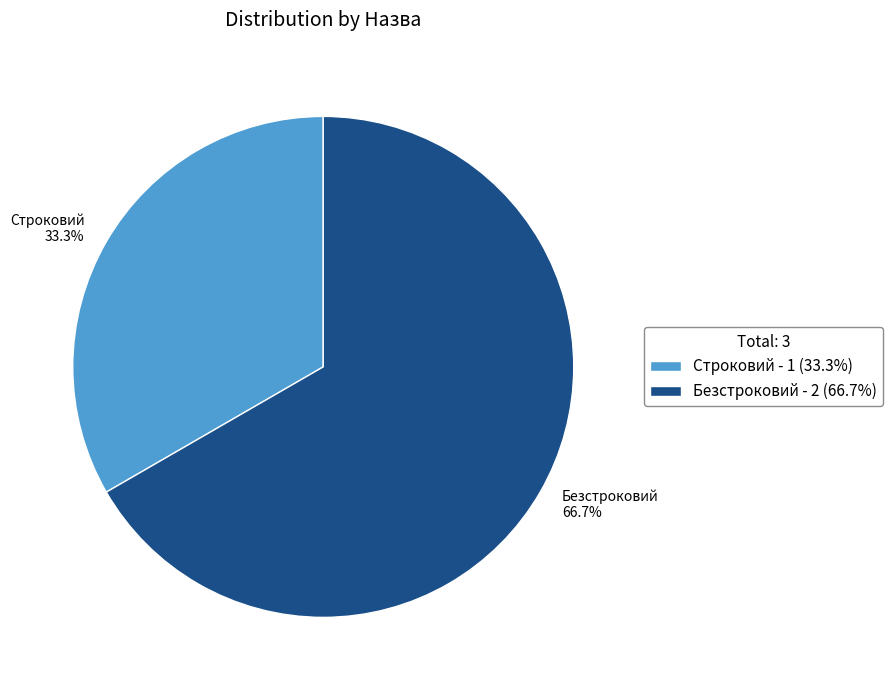

To the nearest percent, what portion does Безстроковий represent?

67%